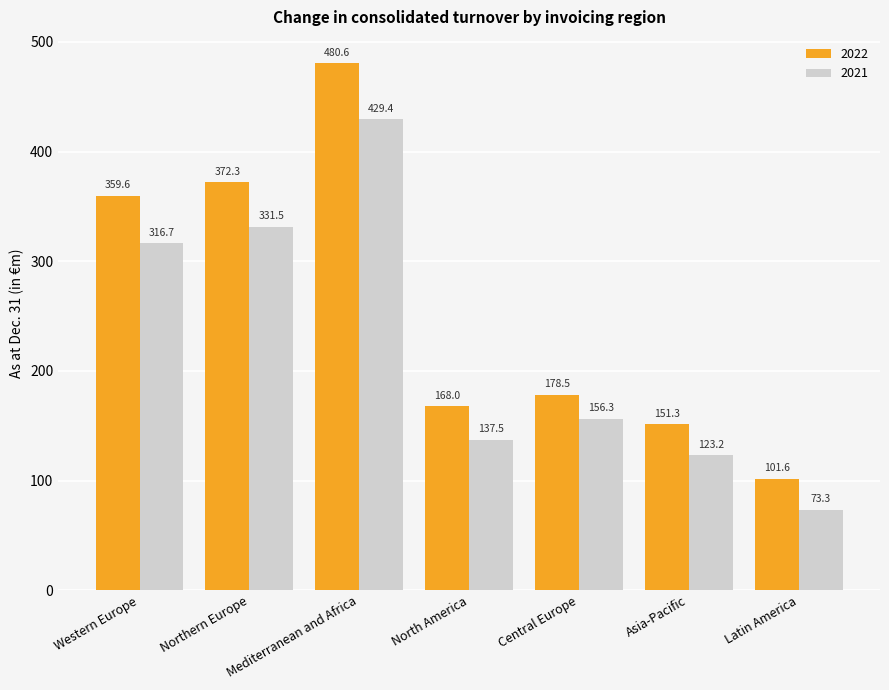

At how many categories does at least one series exceed 367?

2